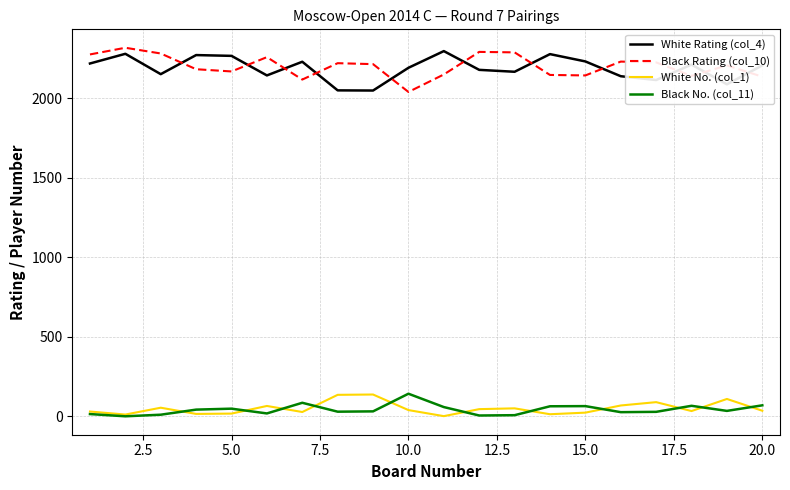

True or false: Black Rating (col_10) and Black No. (col_11) cross at least once.

False